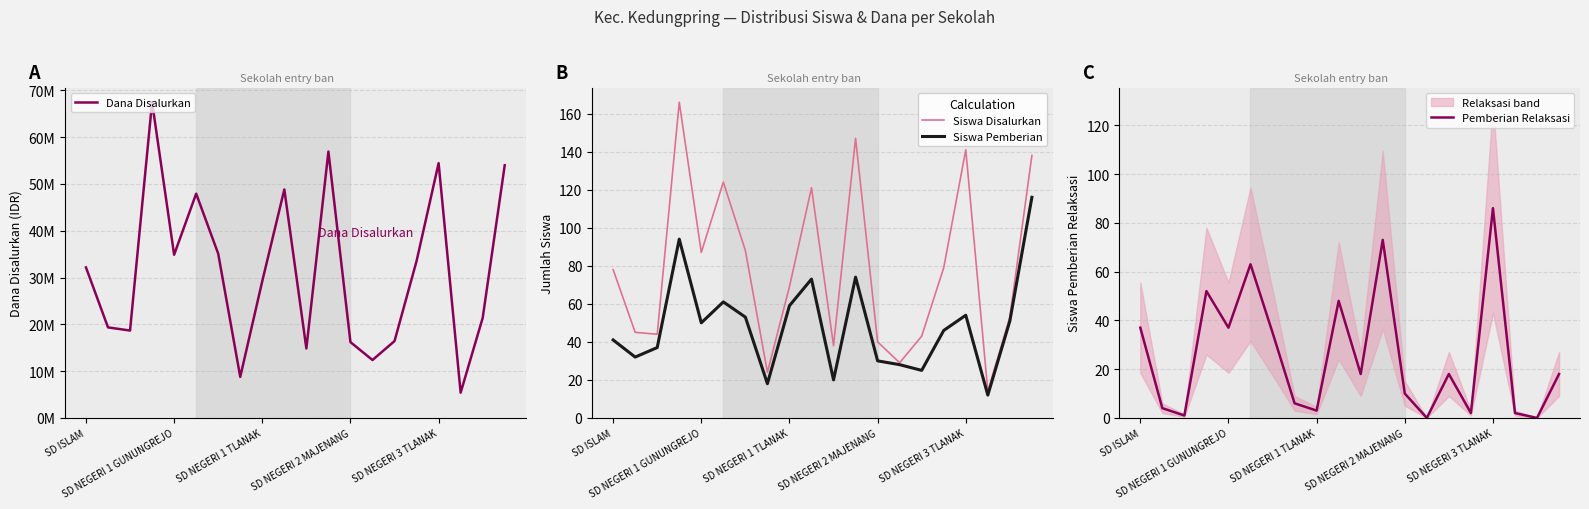

True or false: Siswa Pemberian and Siswa Disalurkan cross at least once.

False